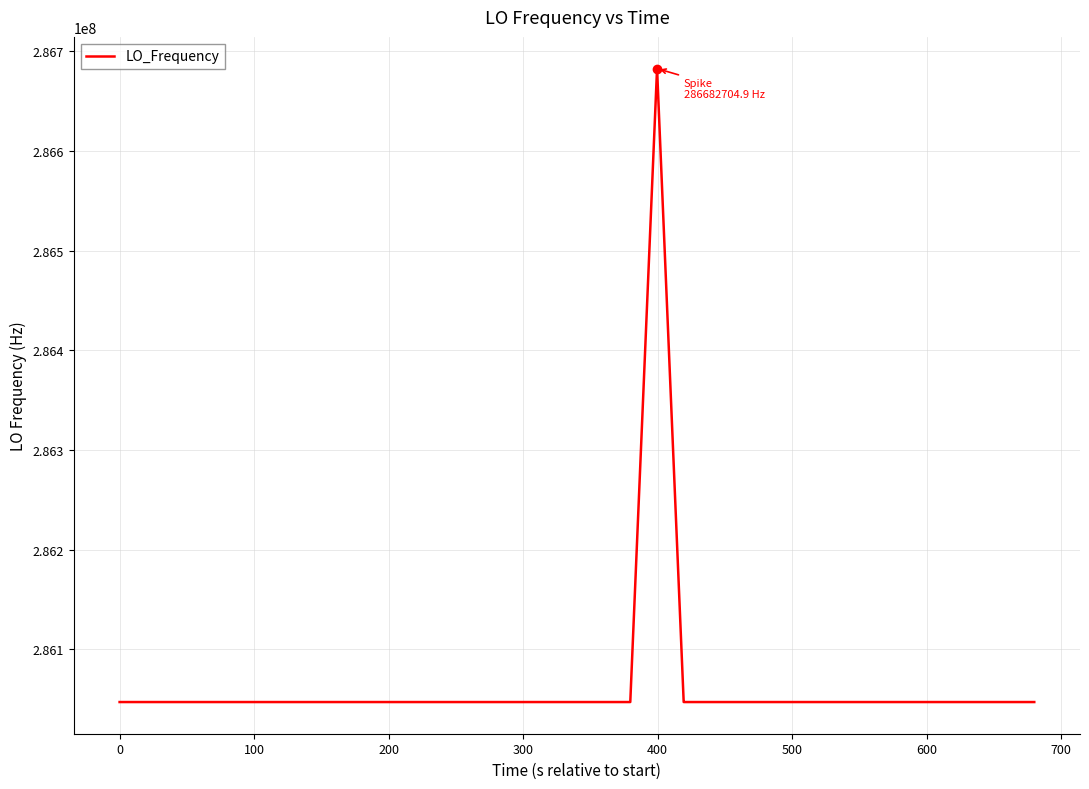

What is the difference between the maximum and minimum values?

635710.0